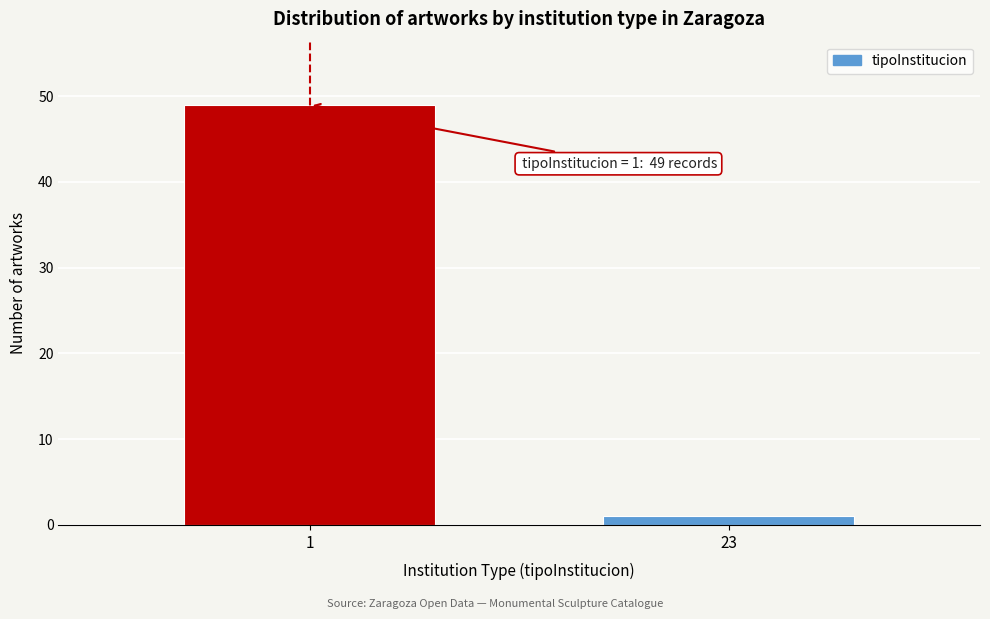

Reading left to right, list all the values displayed in this chart.

49	1